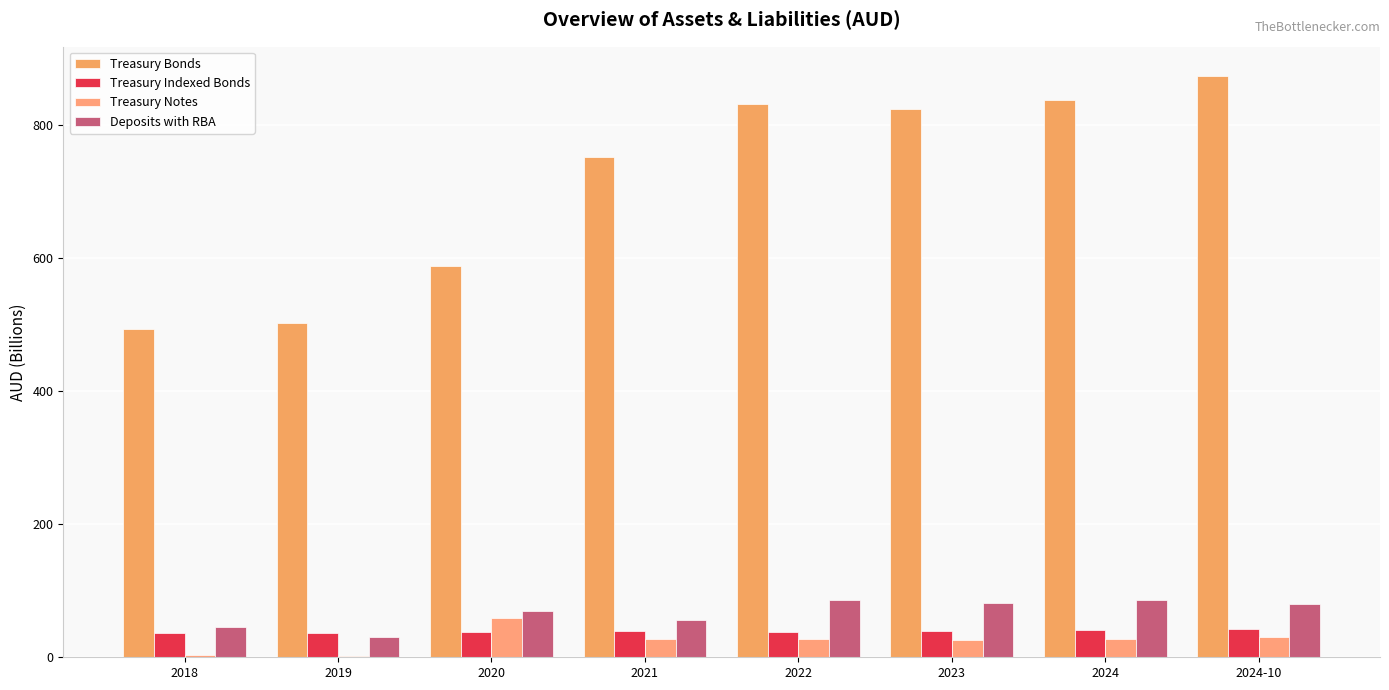

Rank the categories by Treasury Notes value from lowest to highest.

2019, 2018, 2023, 2021, 2022, 2024, 2024-10, 2020